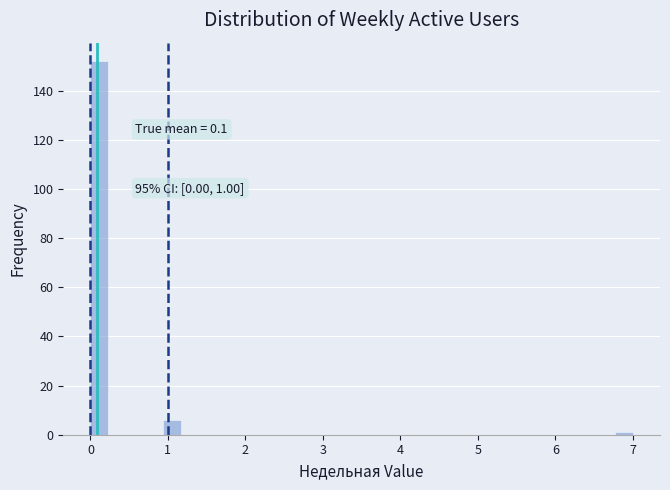

Read against the x-axis, roughly where is the centre of the tallest bar?

0.1